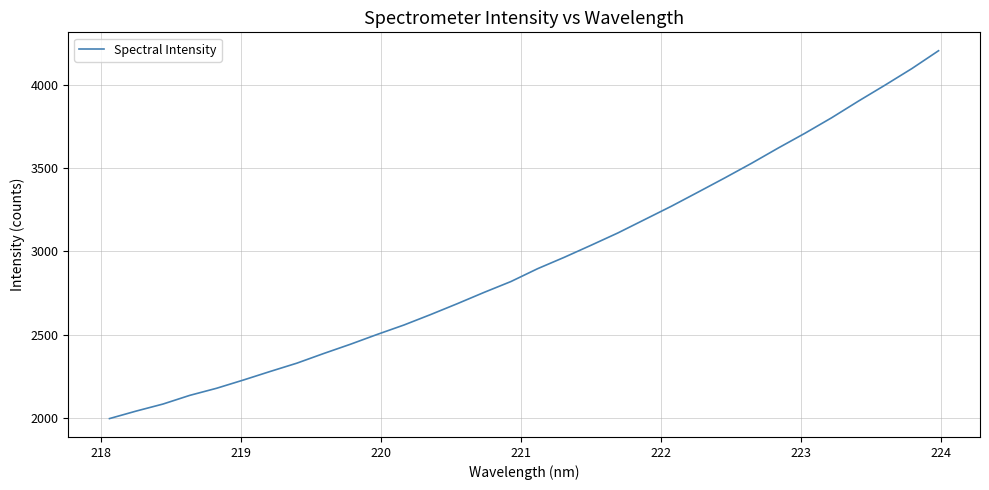

What is the minimum value shown in the chart?

1995.5